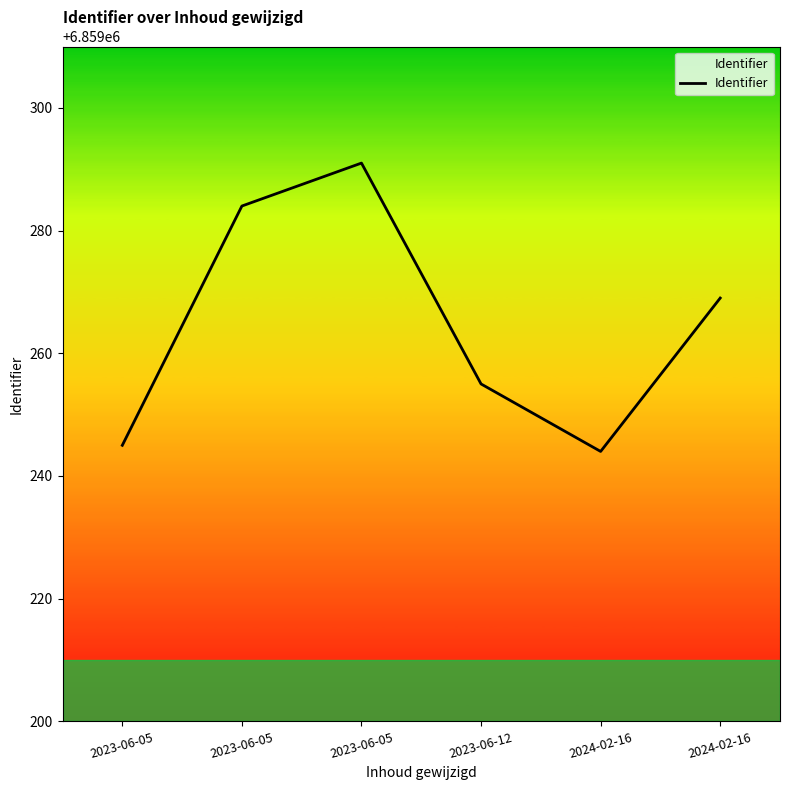

What is the average value?

6859265